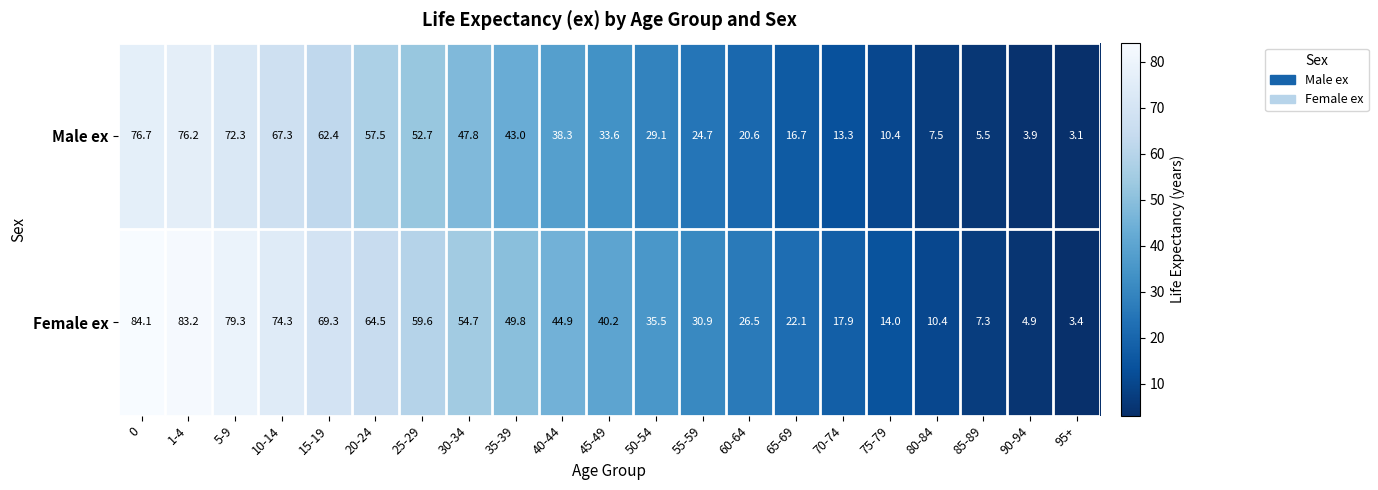

What is the total value across all series at 25-29?

112.3